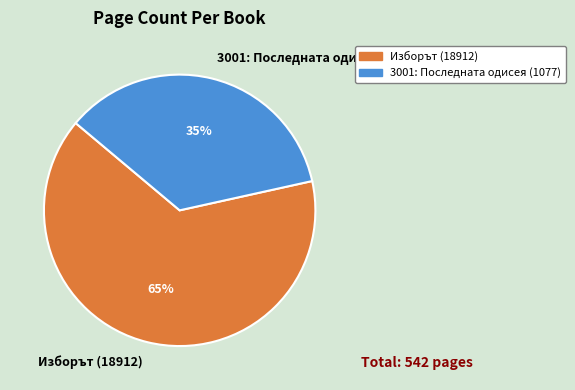

Which slice is the smallest?

3001: Последната одисея (1077)